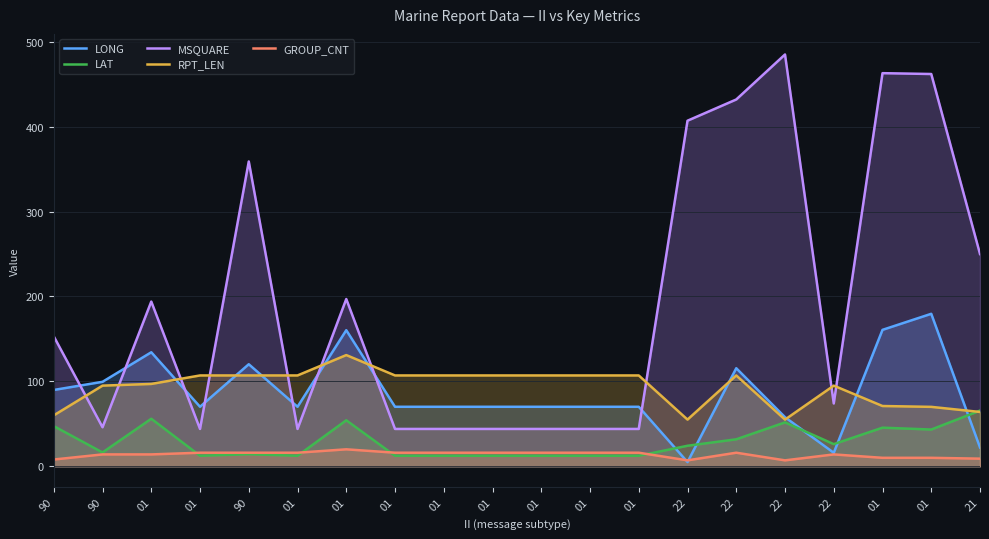

Which series has the widest spread of values?

MSQUARE